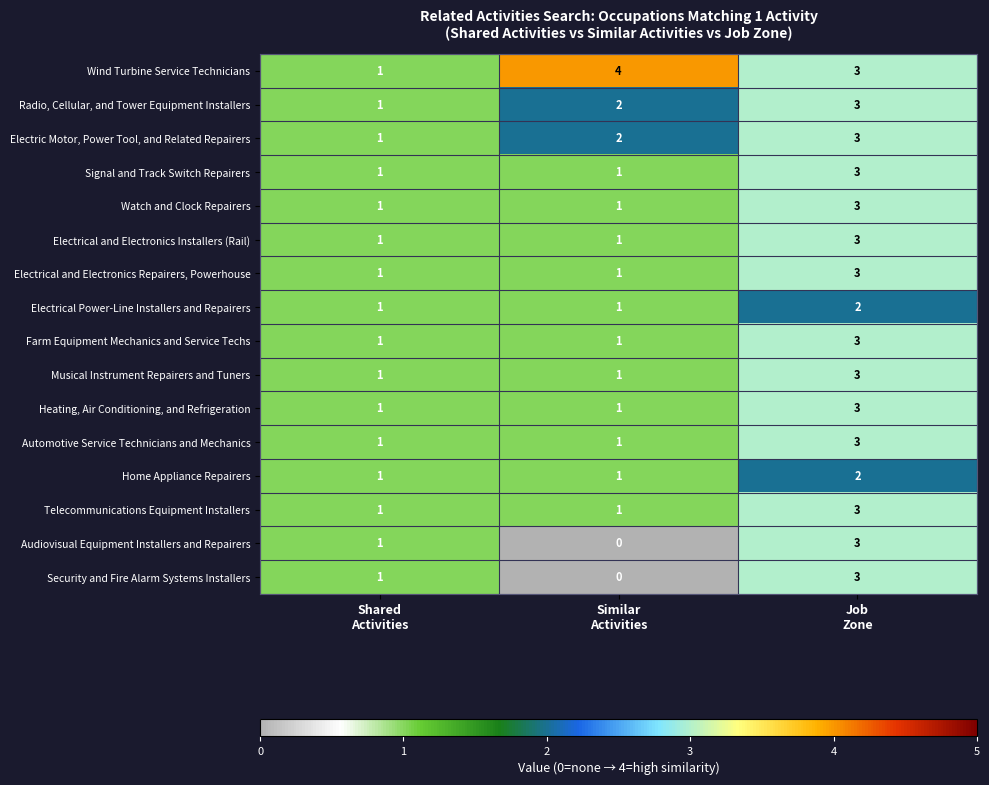

What is the difference between the highest and lowest values at Similar
Activities?

4